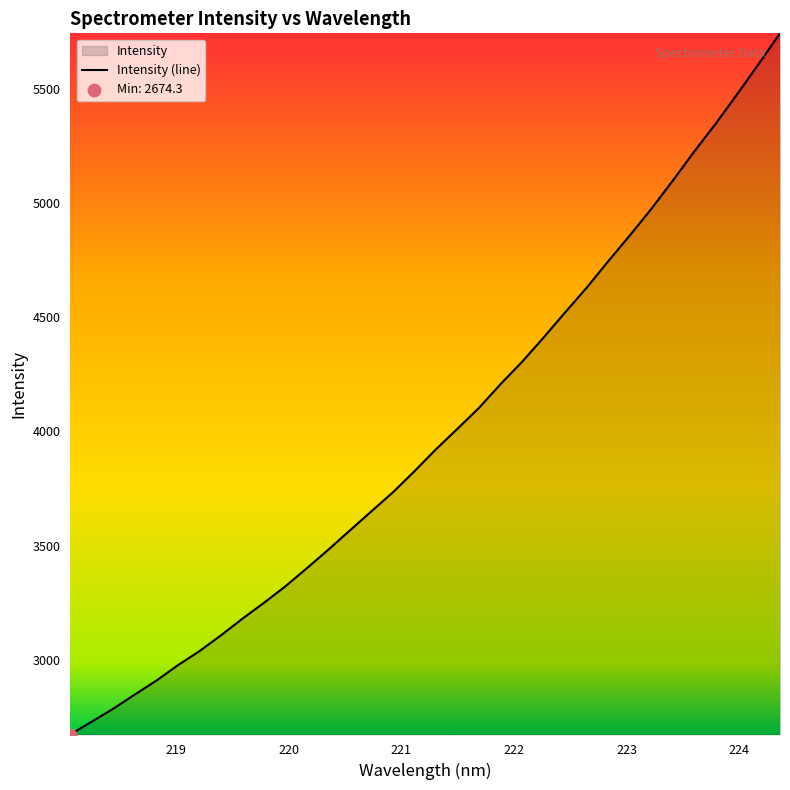

What is the difference between the maximum and minimum values?

3067.8